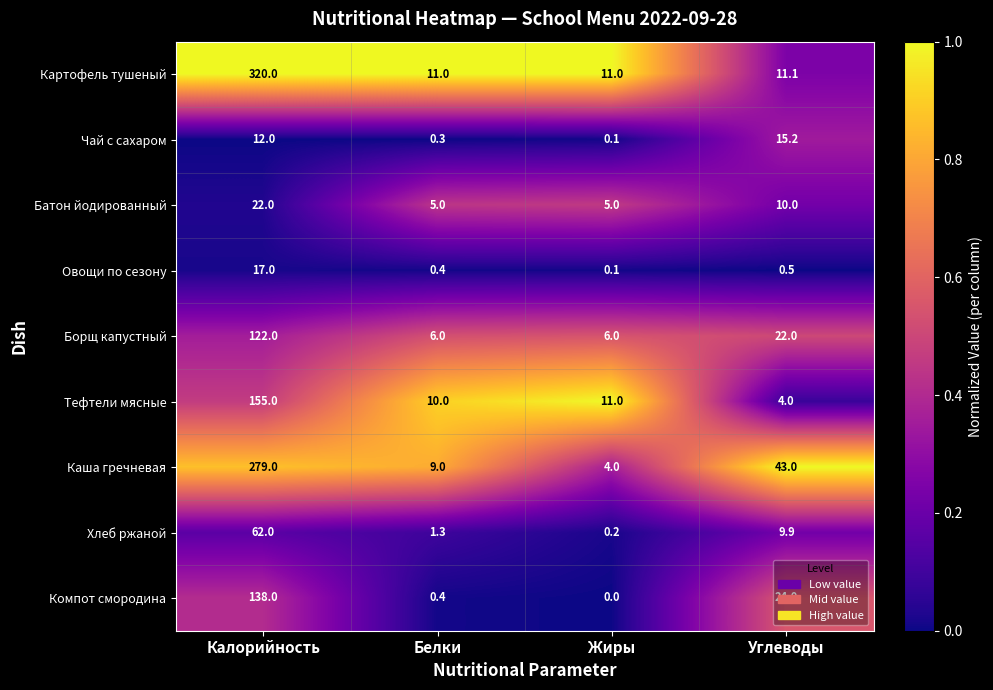

Between Жиры and Углеводы, which series saw the biggest shift?

Каша гречневая